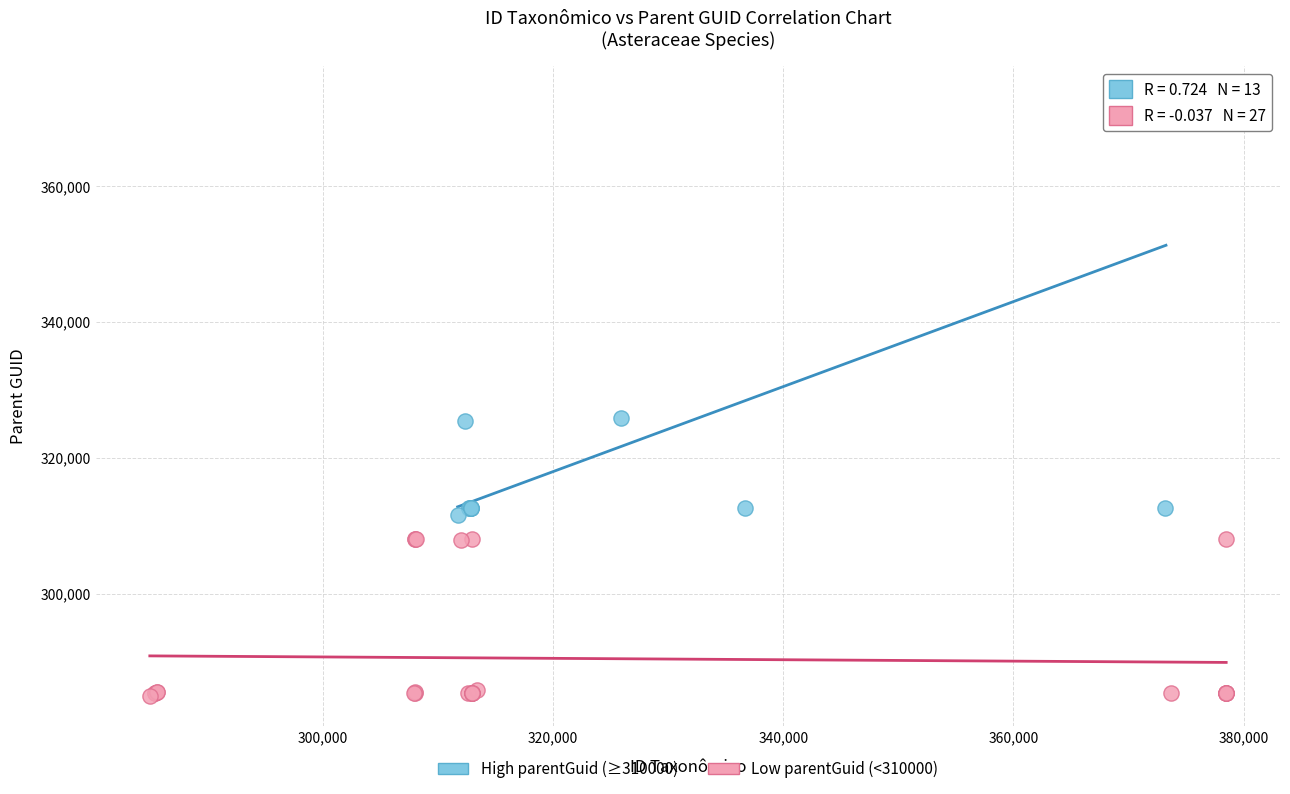

Which series contains the lowest Y value?

Low parentGuid (<310000)